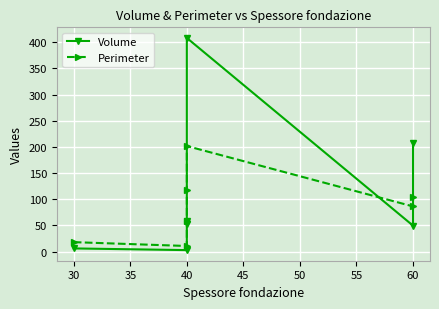

What is the difference between the maximum and minimum values in the Perimeter series?

191.0